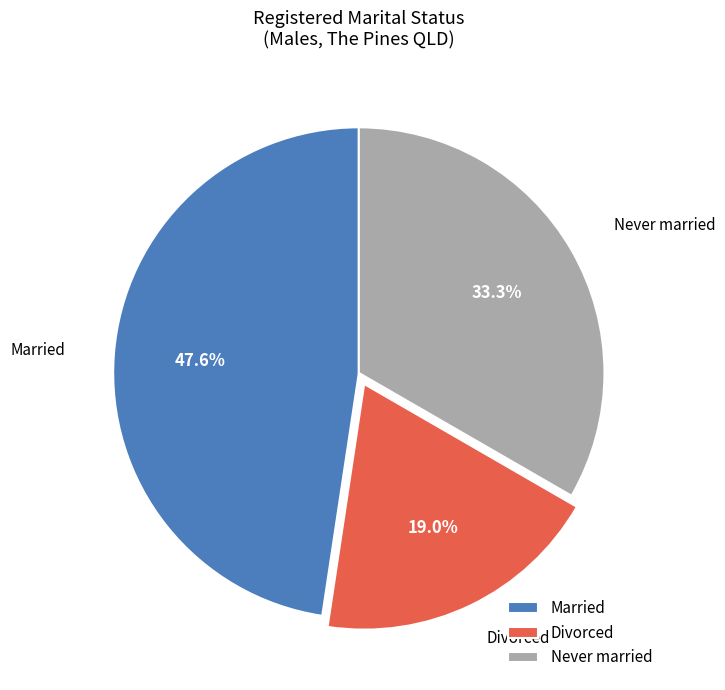

What portion of the pie excludes Married?

52.4%